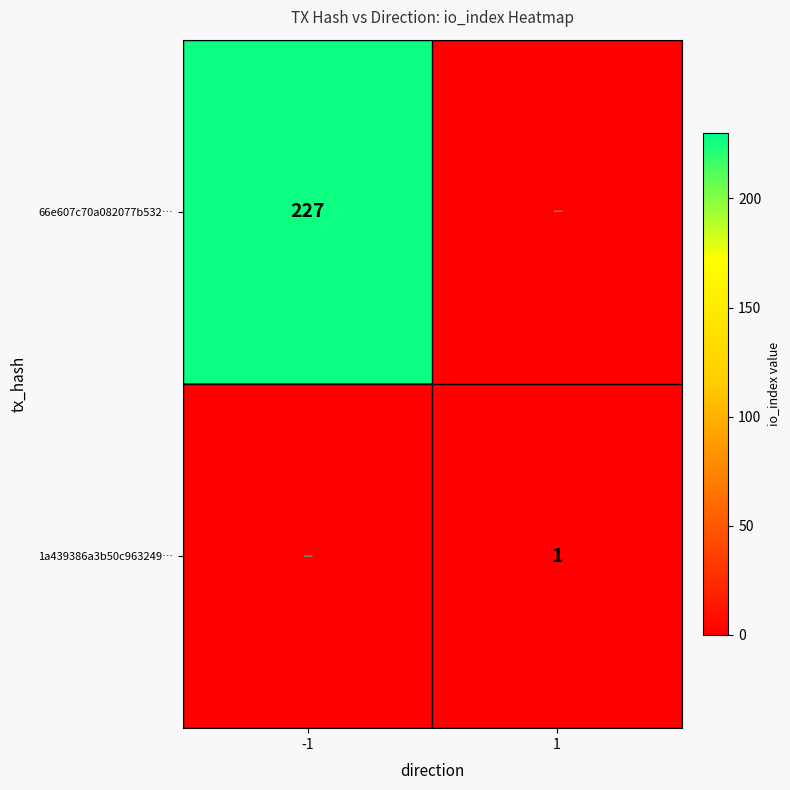

Is the value of 1a439386a3b50c963249… at 1 greater than the value of 66e607c70a082077b532… at -1?

No